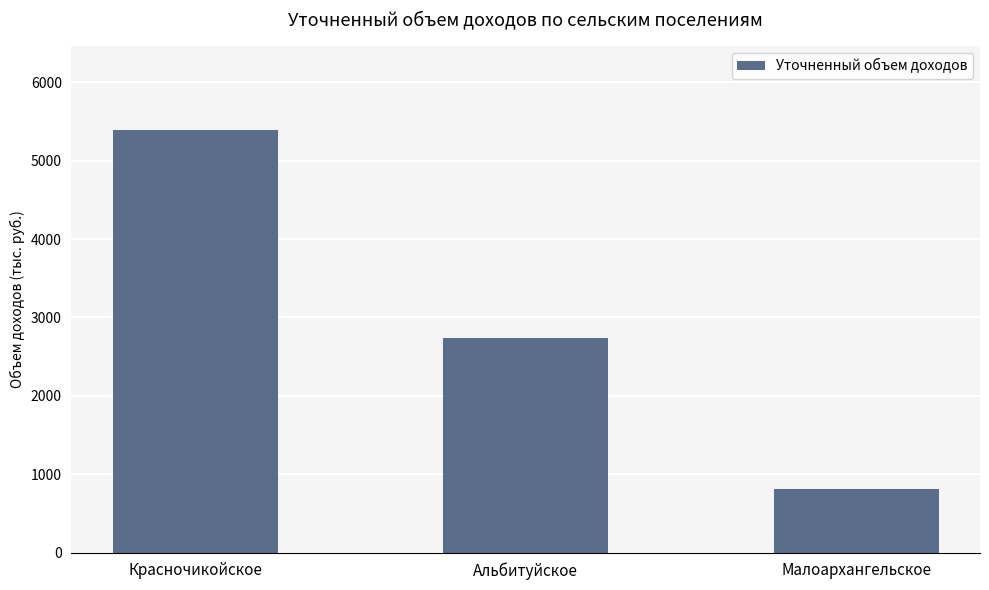

How many values exceed 2740?

2